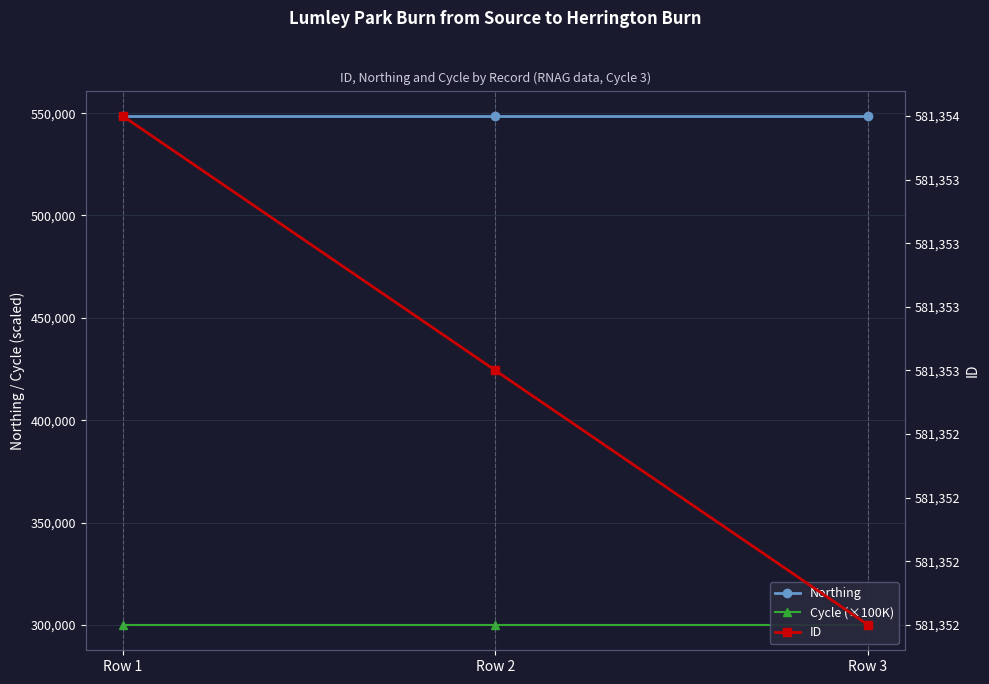

Does the chart have visible grid lines?

Yes